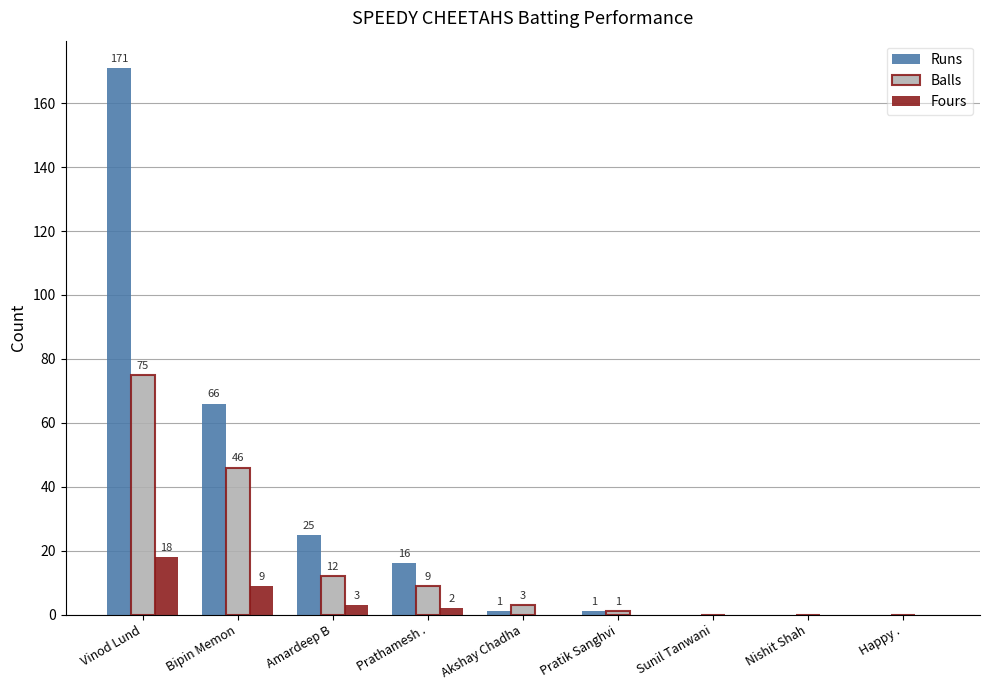

What is the difference between the Balls values at Nishit Shah and Akshay Chadha?

3